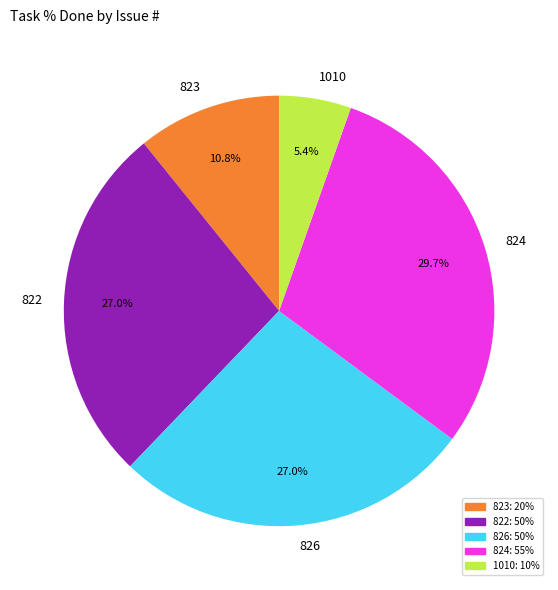

What is the largest slice in the pie chart?

824